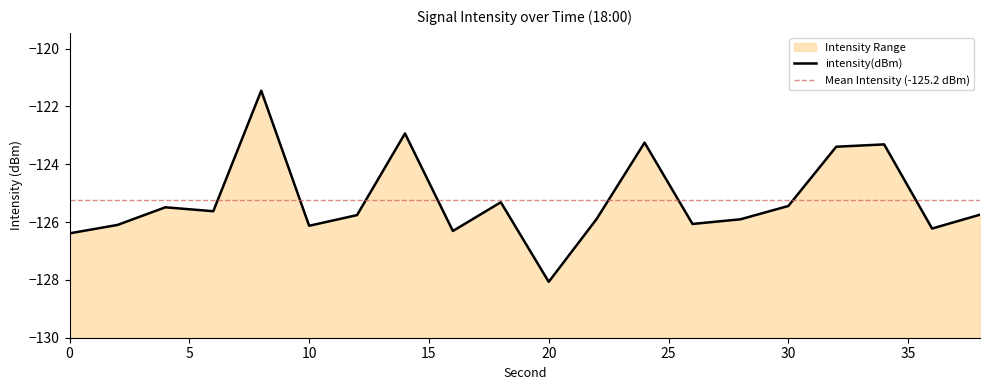

How many data points are less than -125?

15